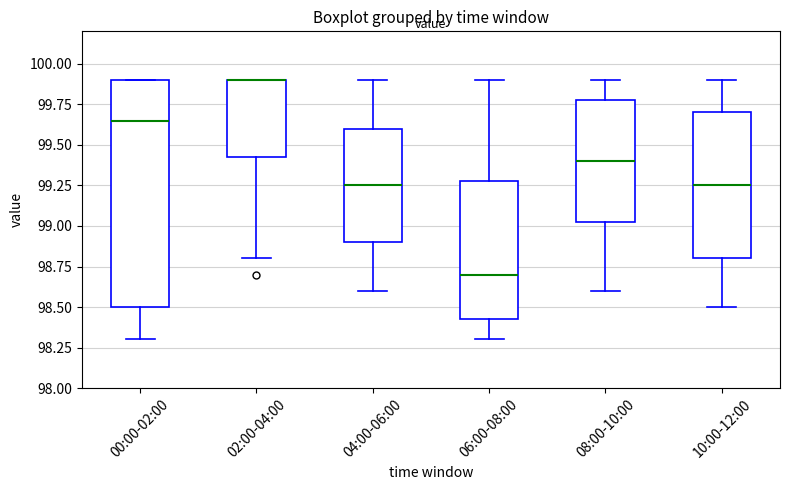

Reading left to right, read every box against the y-axis: the position of its median line, the range the box covers, and the ends of its whiskers. The values are not printed on the chart, so give them approximately, as read against the axis.

00:00-02:00: median 99.65, box 98.50 to 99.90, whiskers 98.30 to 99.90
02:00-04:00: median 99.90 (drawn on the box's upper edge), box 99.45 to 99.90, whiskers 98.80 to 99.90
04:00-06:00: median 99.25, box 98.90 to 99.60, whiskers 98.60 to 99.90
06:00-08:00: median 98.70, box 98.45 to 99.30, whiskers 98.30 to 99.90
08:00-10:00: median 99.40, box 99.05 to 99.80, whiskers 98.60 to 99.90
10:00-12:00: median 99.25, box 98.80 to 99.70, whiskers 98.50 to 99.90